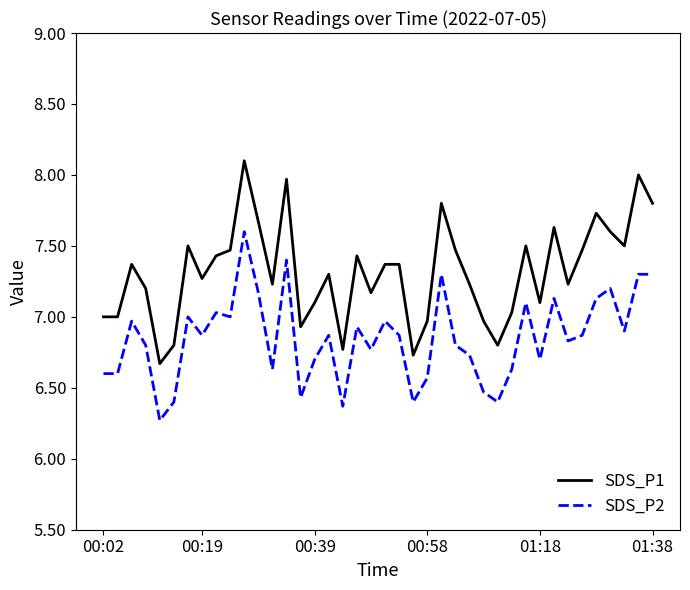

What is the smallest value displayed?

6.3